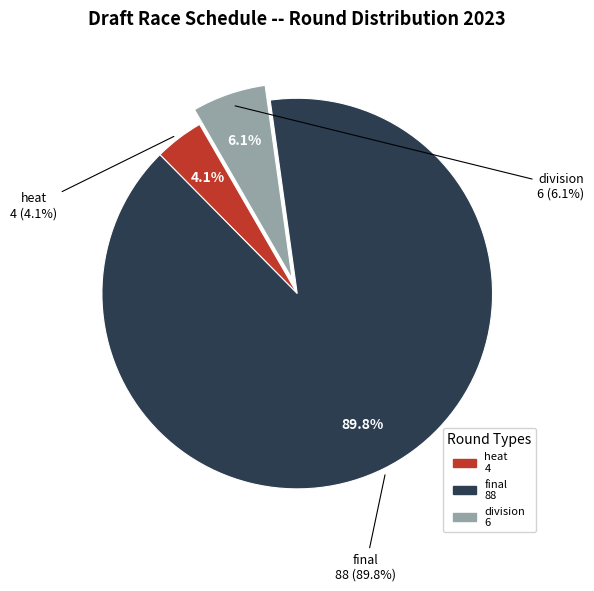

What is the largest slice in the pie chart?

final